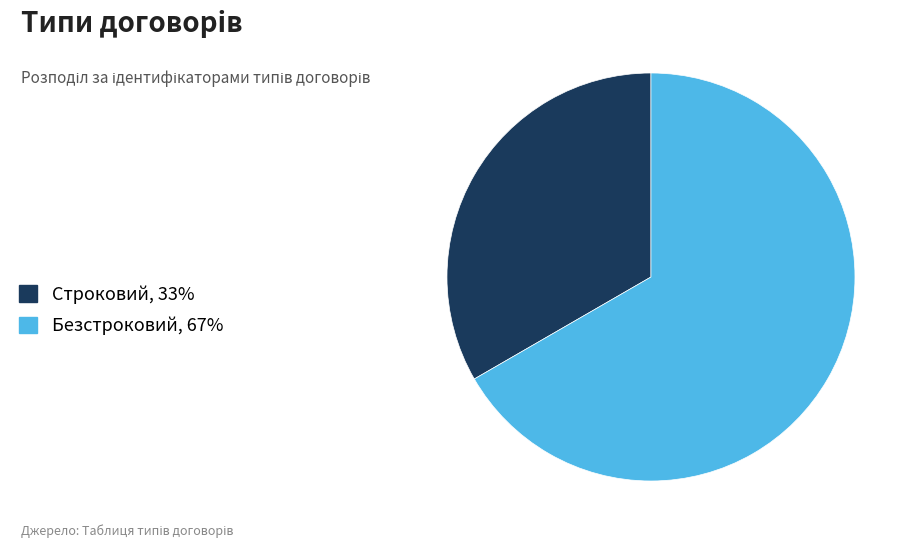

Does any single category account for the majority?

Yes